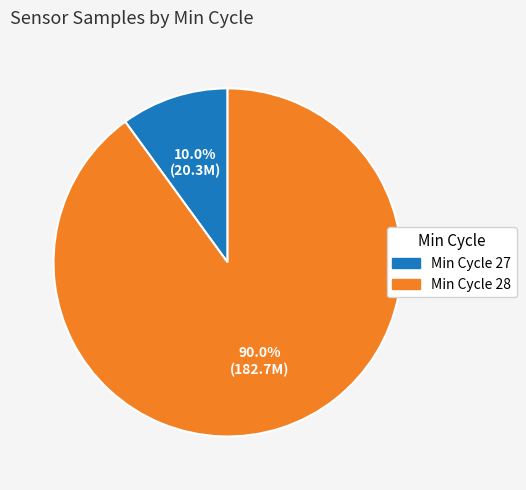

What is the smallest slice in the pie chart?

Min Cycle 27